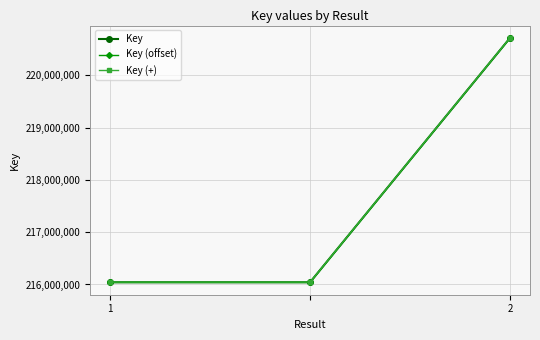

What is the smallest value displayed?

216038433